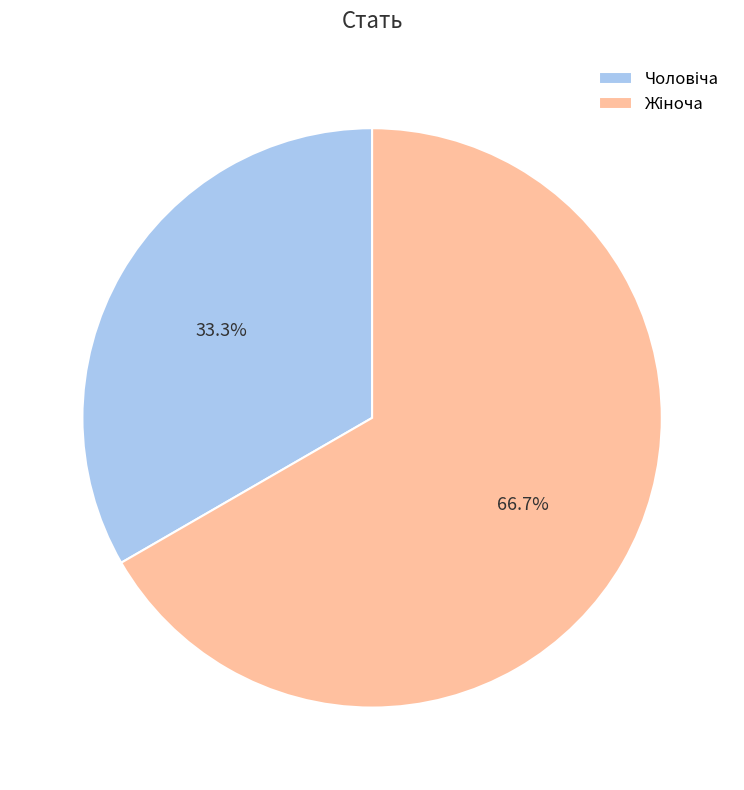

Does any single category account for the majority?

Yes